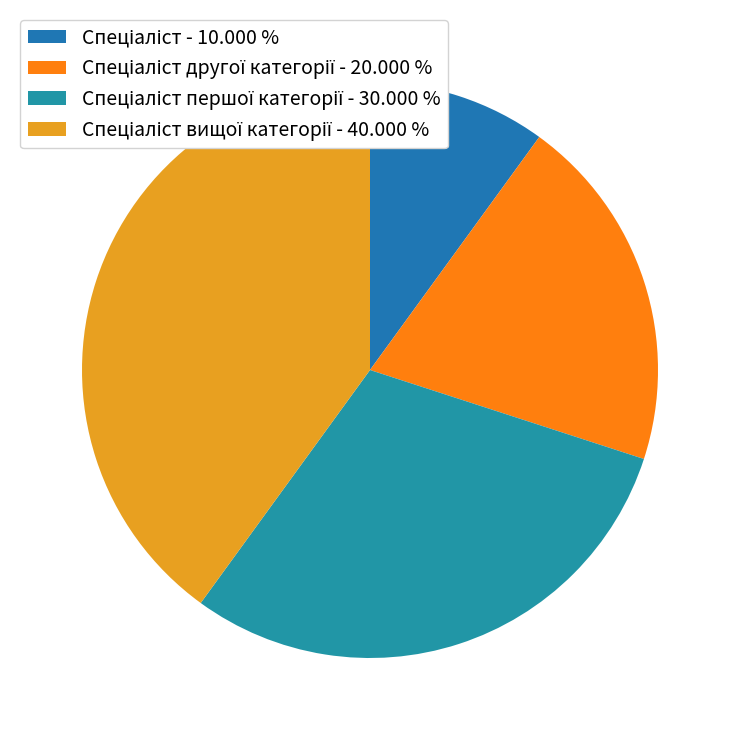

To the nearest percent, what is the average slice percentage?

25%